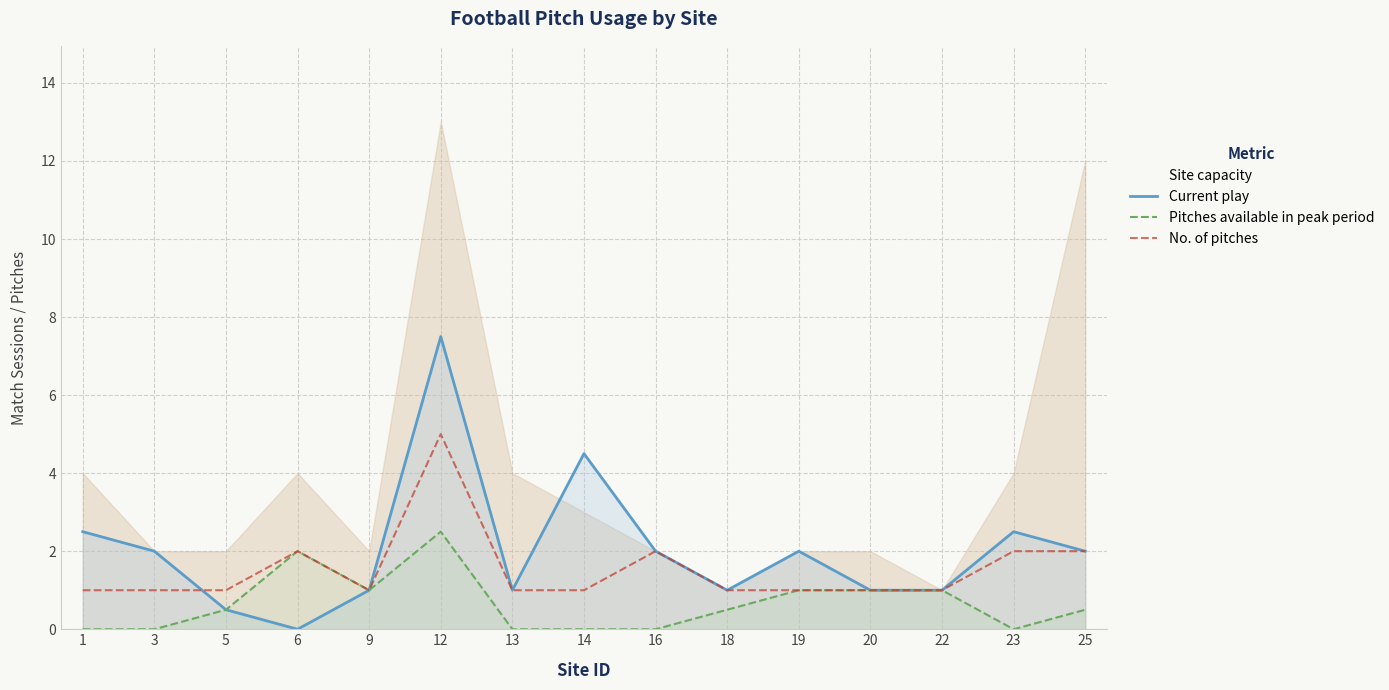

Reading left to right, extract all data points from this chart.

Site capacity: 4.0	2.0	2.0	4.0	2.0	13.0	4.0	3.0	2.0	1.0	2.0	2.0	1.0	4.0	12.0
Current play: 2.5	2.0	0.5	0.0	1.0	7.5	1.0	4.5	2.0	1.0	2.0	1.0	1.0	2.5	2.0
Pitches available in peak period: 0.0	0.0	0.5	2.0	1.0	2.5	0.0	0.0	0.0	0.5	1.0	1.0	1.0	0.0	0.5
No. of pitches: 1.0	1.0	1.0	2.0	1.0	5.0	1.0	1.0	2.0	1.0	1.0	1.0	1.0	2.0	2.0